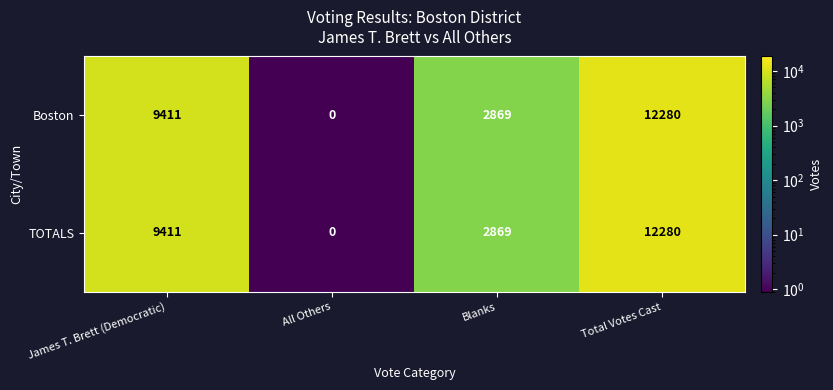

What is the approximate value of TOTALS at James T. Brett (Democratic), to the nearest 50?

9400